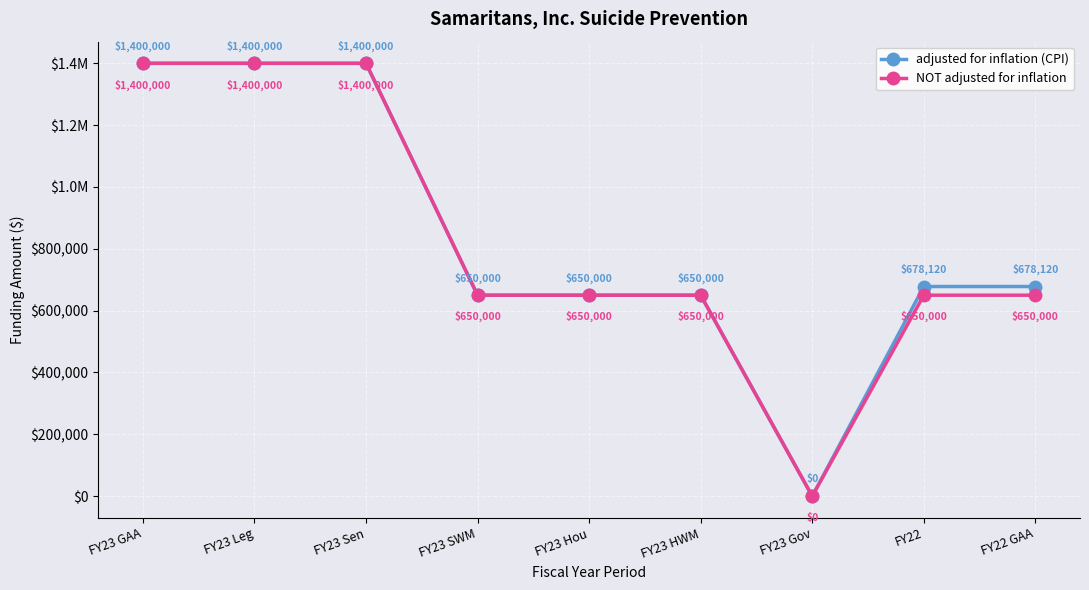

True or false: NOT adjusted for inflation and adjusted for inflation (CPI) cross at least once.

False